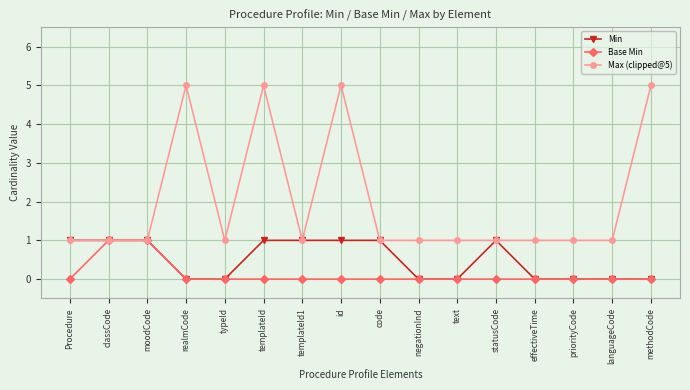

Which series has the largest range (max minus min)?

Max (clipped@5)